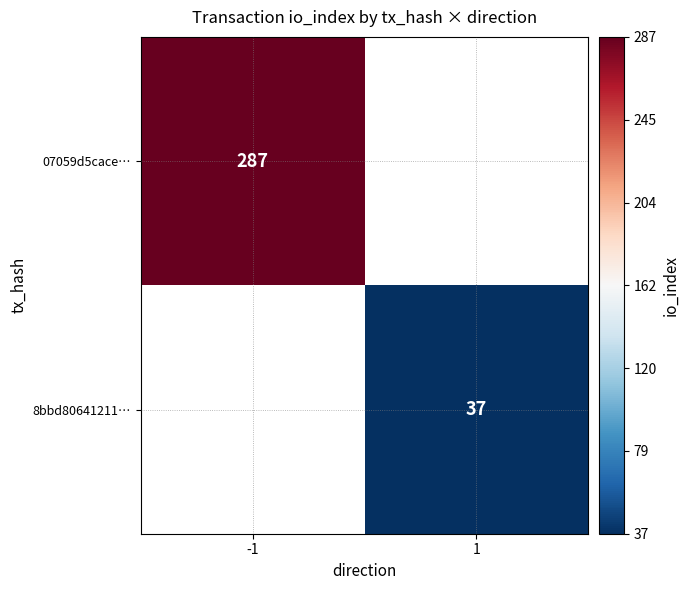

Is the value of 07059d5cace… at -1 greater than the value of 8bbd80641211… at 1?

Yes